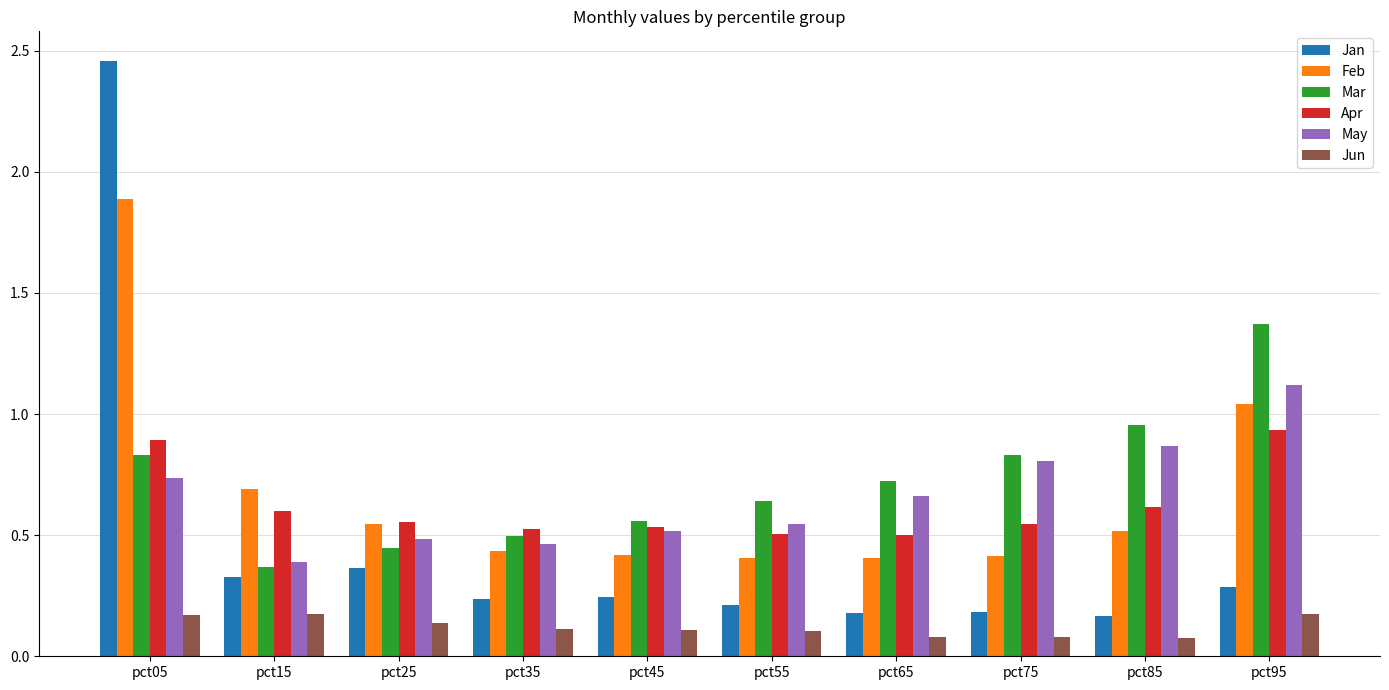

Which series has the largest total across all categories?

Mar